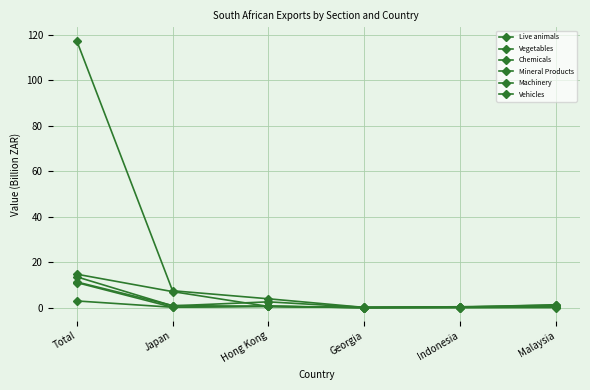

Count the number of categories in the chart.

6